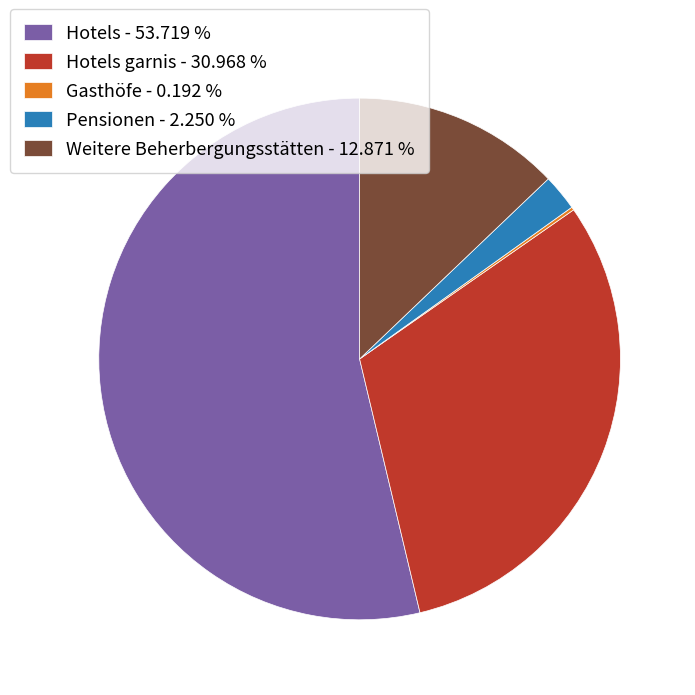

Do Hotels garnis - 30.968 % and Weitere Beherbergungsstätten - 12.871 % together represent more than half of the pie?

No